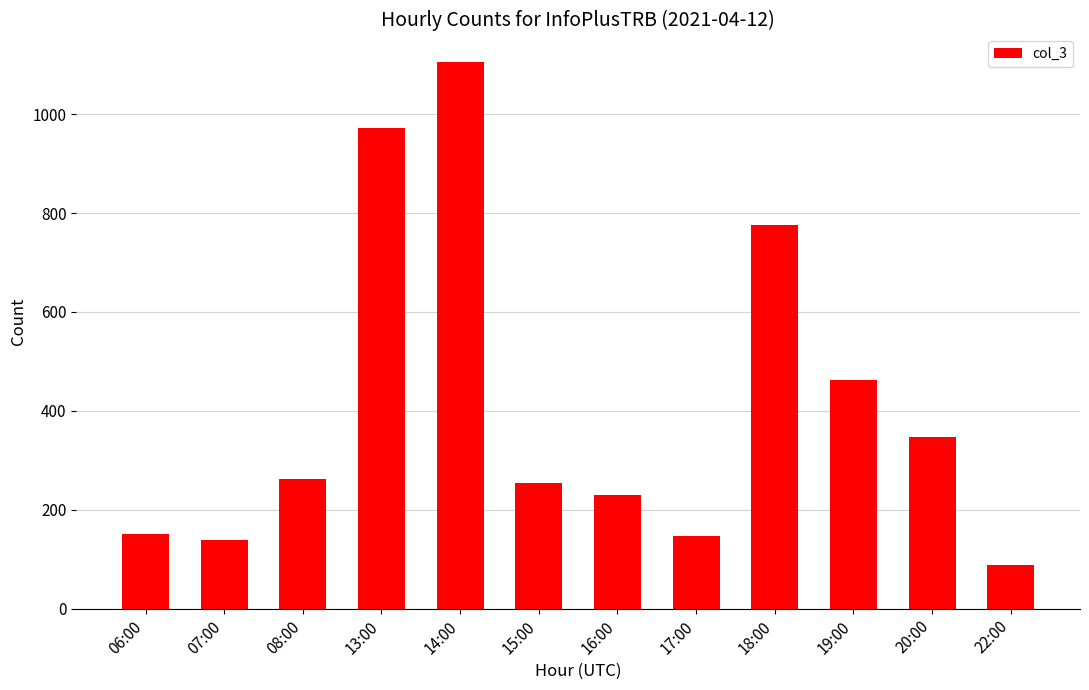

What position from the right is 13:00?

9